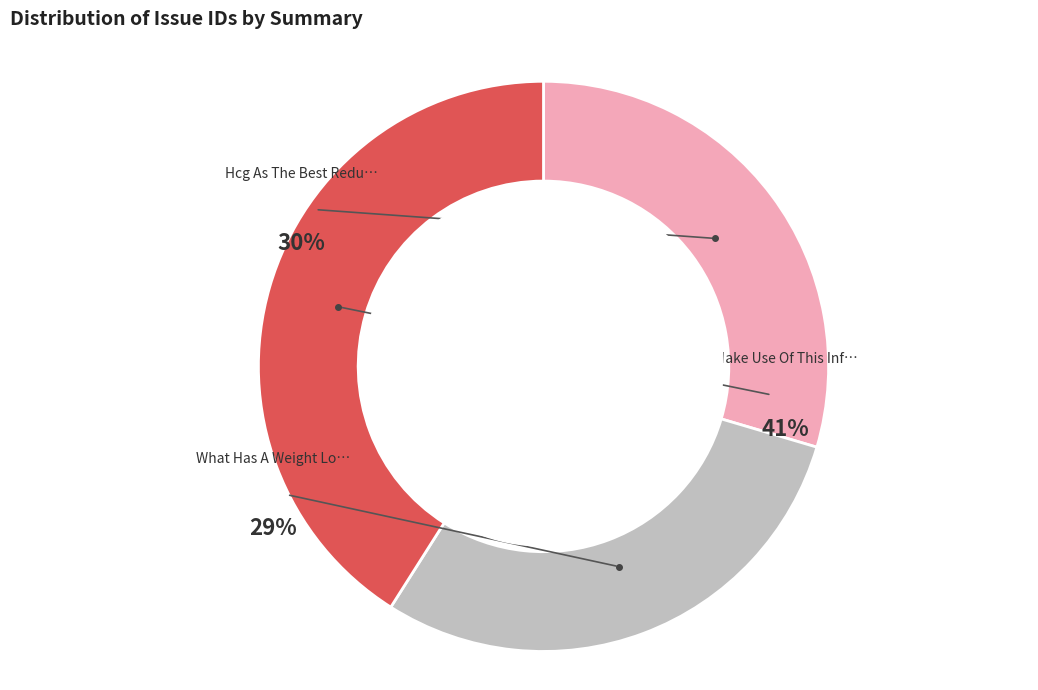

Is it true that Make Use Of This Info To Assist You is 41% of the pie?

True